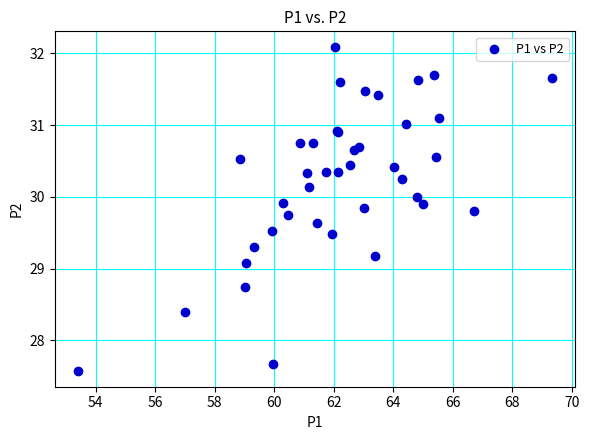

What Y value in the scatter plot is closest to 29?

29.1